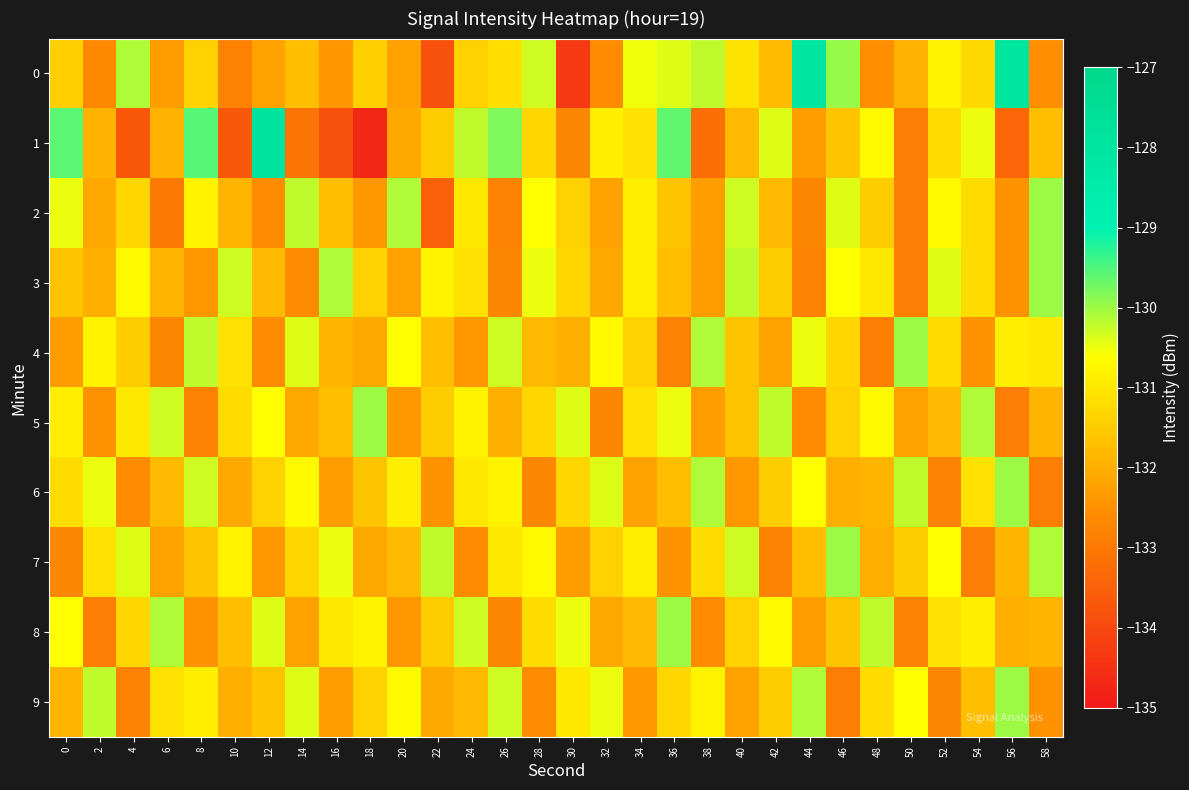

At which category does the chart reach its peak across all series?

12